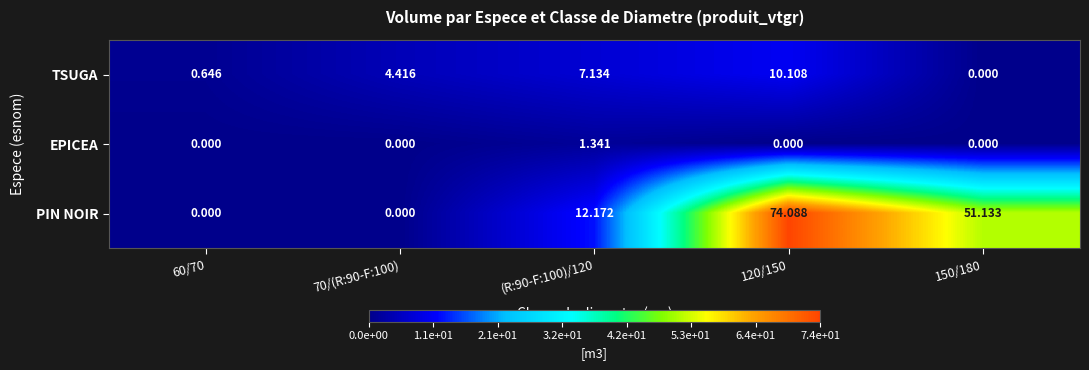

Which series changed the most between 120/150 and 150/180?

PIN NOIR